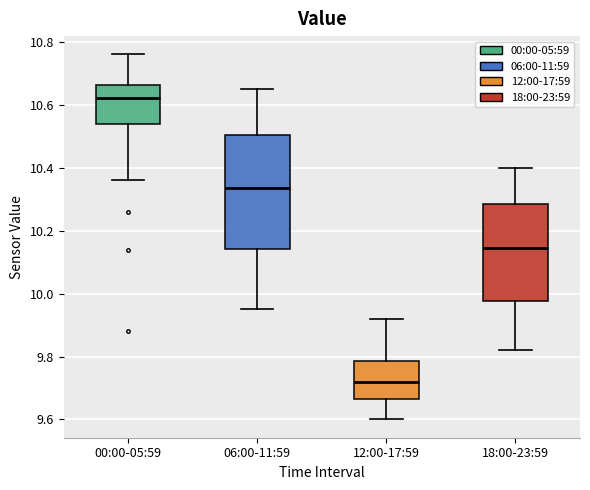

Reading left to right, read every box against the y-axis: the position of its median line, the range the box covers, and the ends of its whiskers. The values are not printed on the chart, so give them approximately, as read against the axis.

00:00-05:59: median 10.62, box 10.54 to 10.66, whiskers 10.36 to 10.76
06:00-11:59: median 10.34, box 10.14 to 10.50, whiskers 9.96 to 10.66
12:00-17:59: median 9.72, box 9.66 to 9.78, whiskers 9.60 to 9.92
18:00-23:59: median 10.14, box 9.98 to 10.28, whiskers 9.82 to 10.40